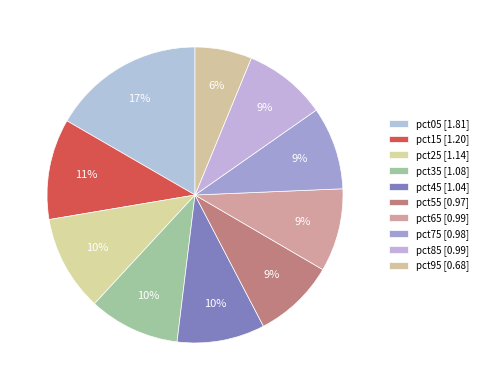

Rank the categories by value from highest to lowest.

pct05, pct15, pct25, pct35, pct45, pct65, pct85, pct75, pct55, pct95